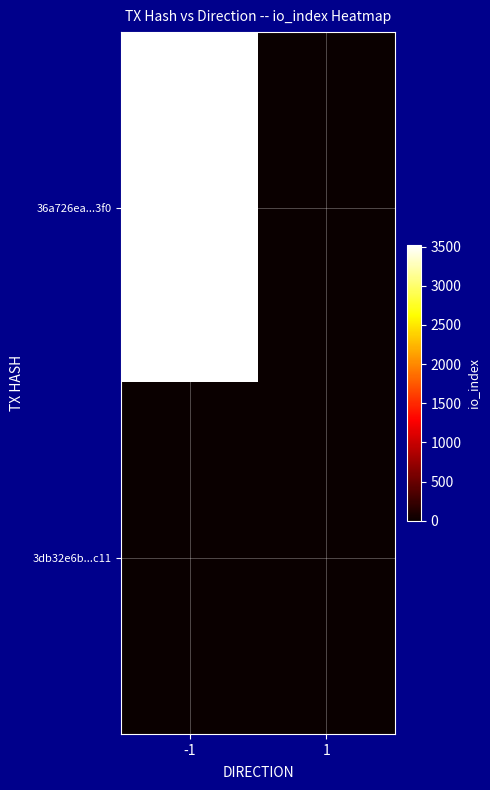

List the series in order of their overall mean, highest first.

36a726ea...3f0, 3db32e6b...c11